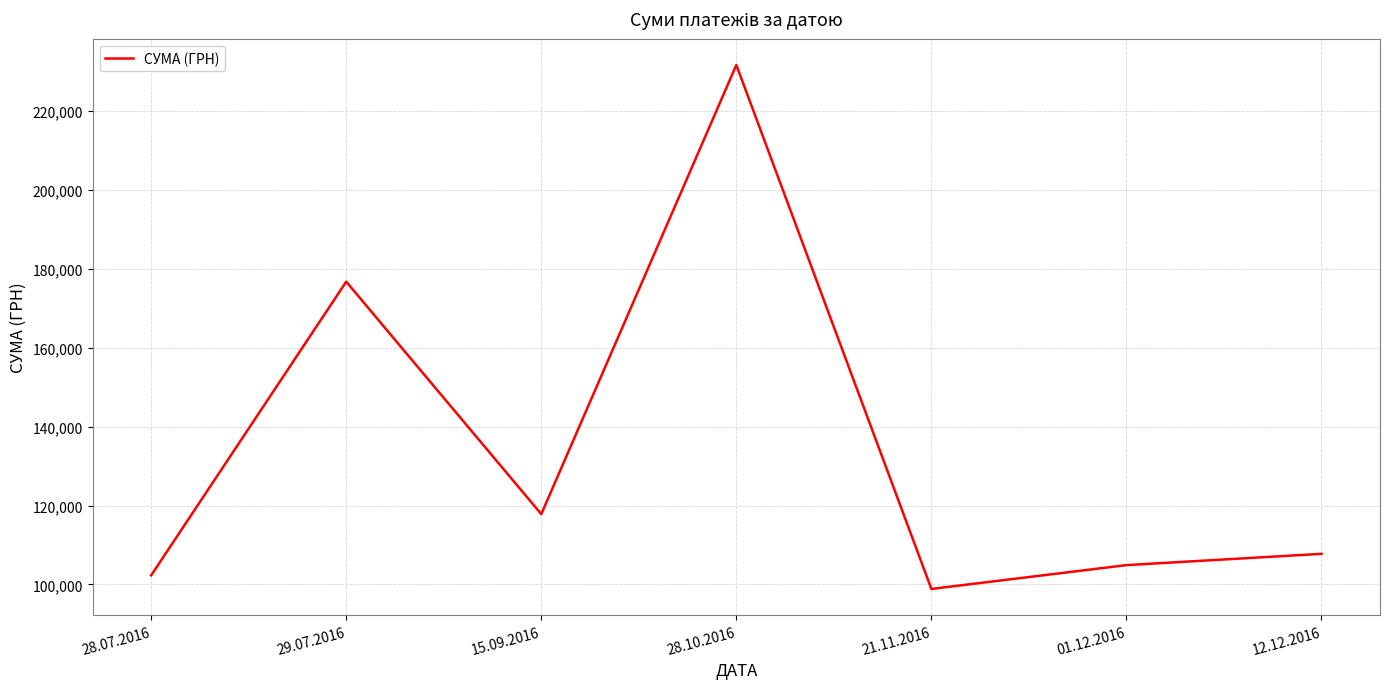

Reading left to right, transcribe all the data shown in this chart.

102311.0	176736.5	117824.4	231659.3	98859.0	104899.0	107760.1